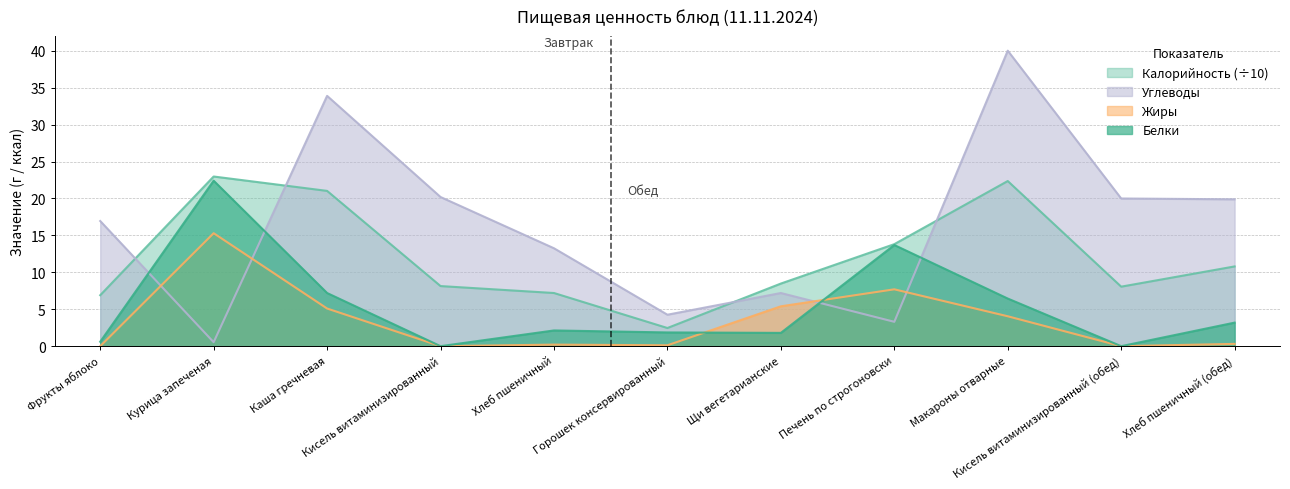

Is the value of Белки at Курица запеченая greater than the value of Углеводы at Курица запеченая?

Yes